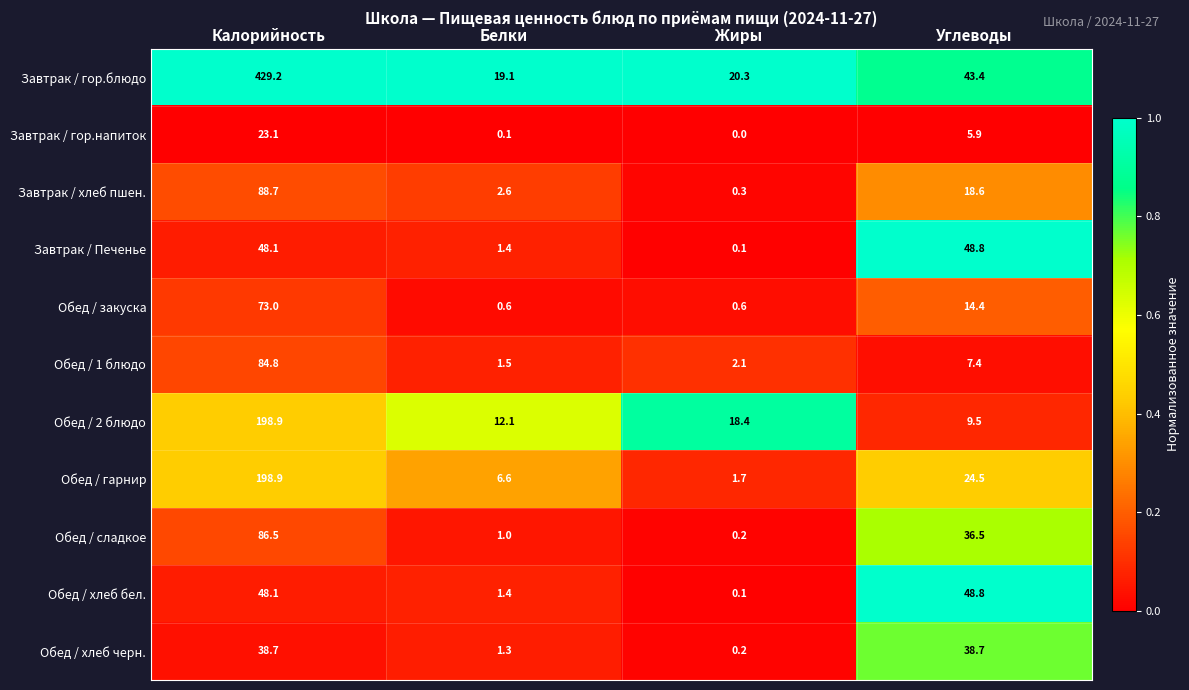

At how many categories does at least one series exceed 4?

4